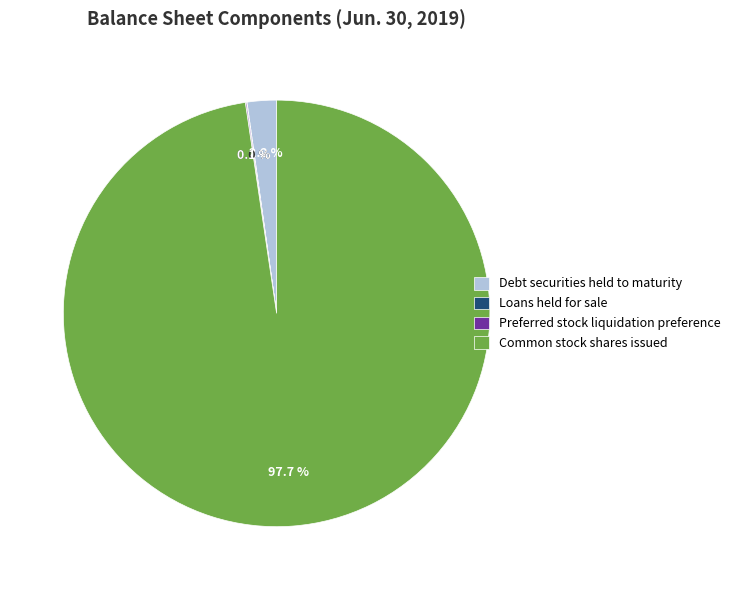

Between Common stock shares issued and Debt securities held to maturity, which is larger?

Common stock shares issued